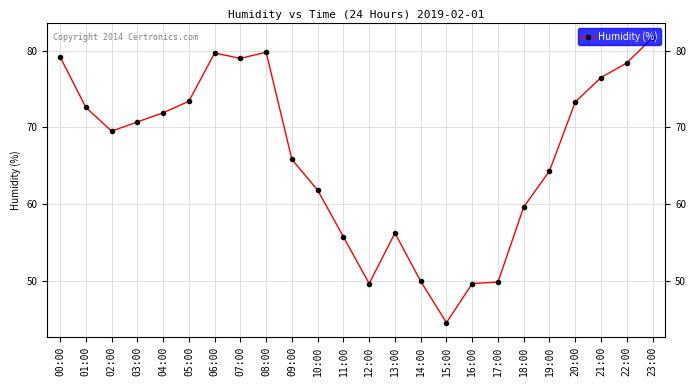

At which category does the chart reach its peak across all series?

23:00